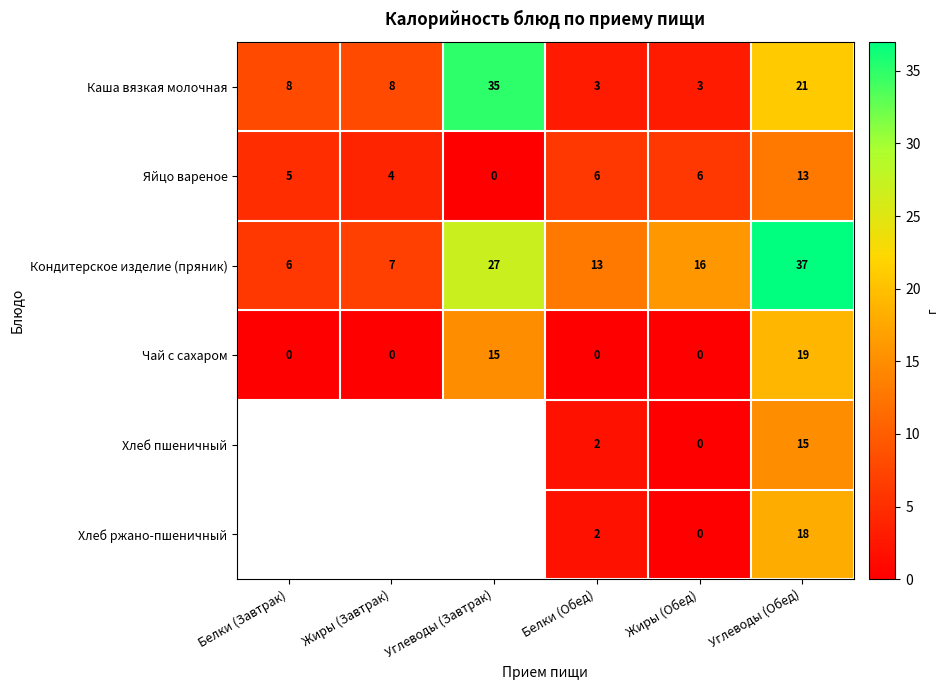

Between Углеводы (Обед) and Жиры (Обед), which is larger?

Углеводы (Обед)